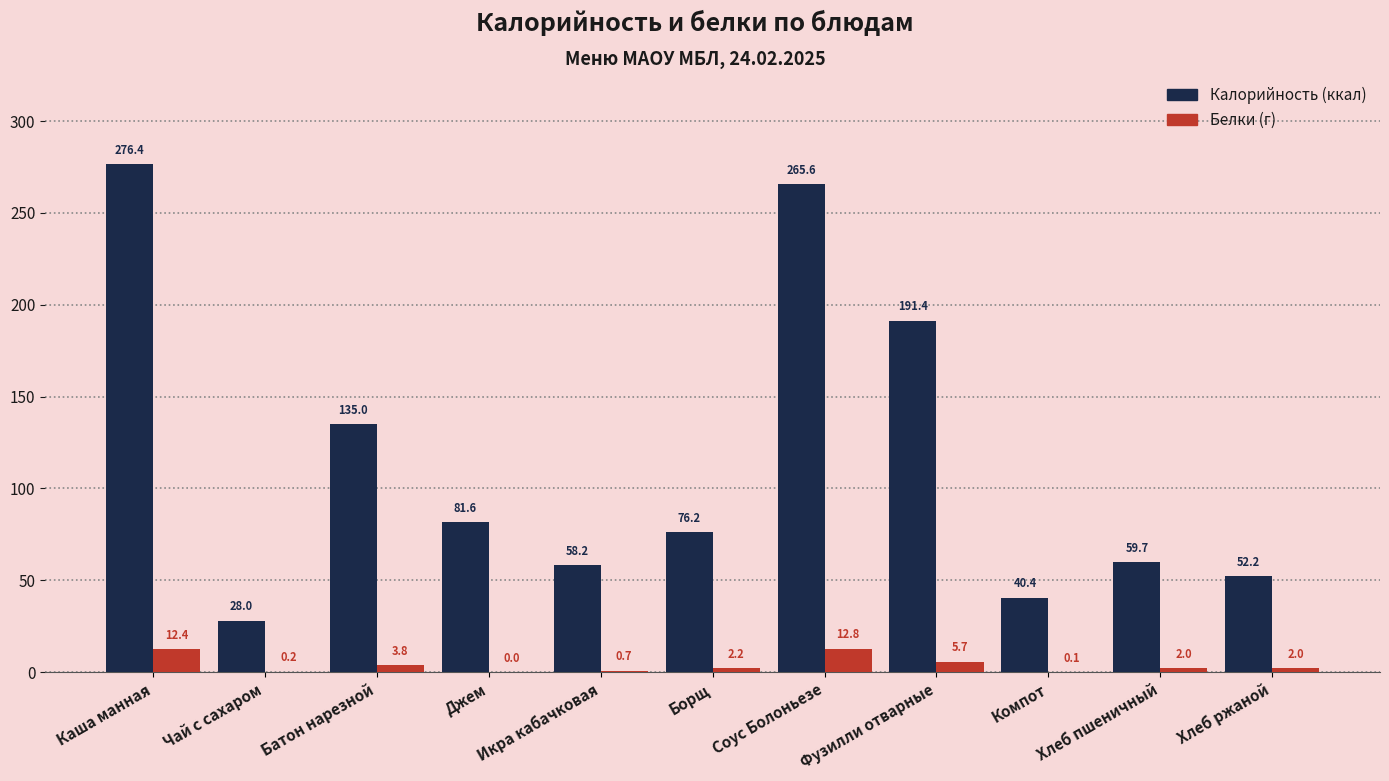

Which category has the highest value across all series?

Каша манная